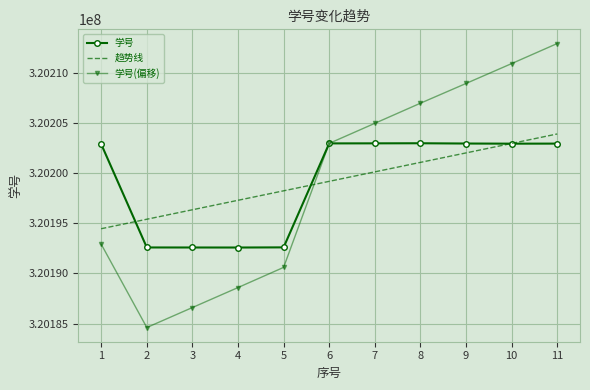

How many values in the 趋势线 series exceed 320199208?

6